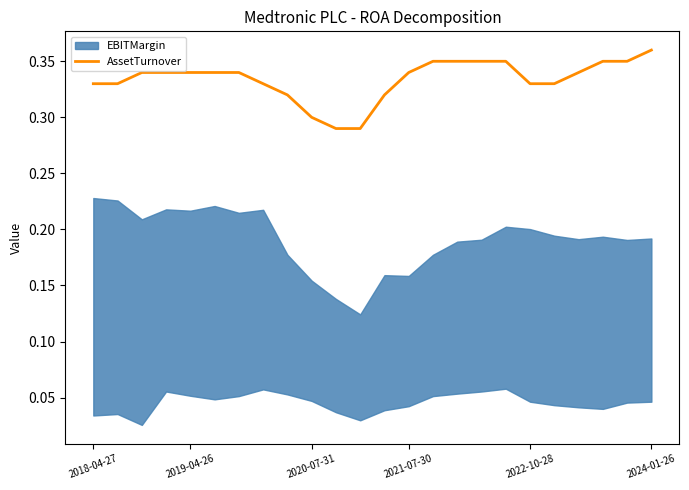

What is the sum of the values at 17 and 15?

0.7